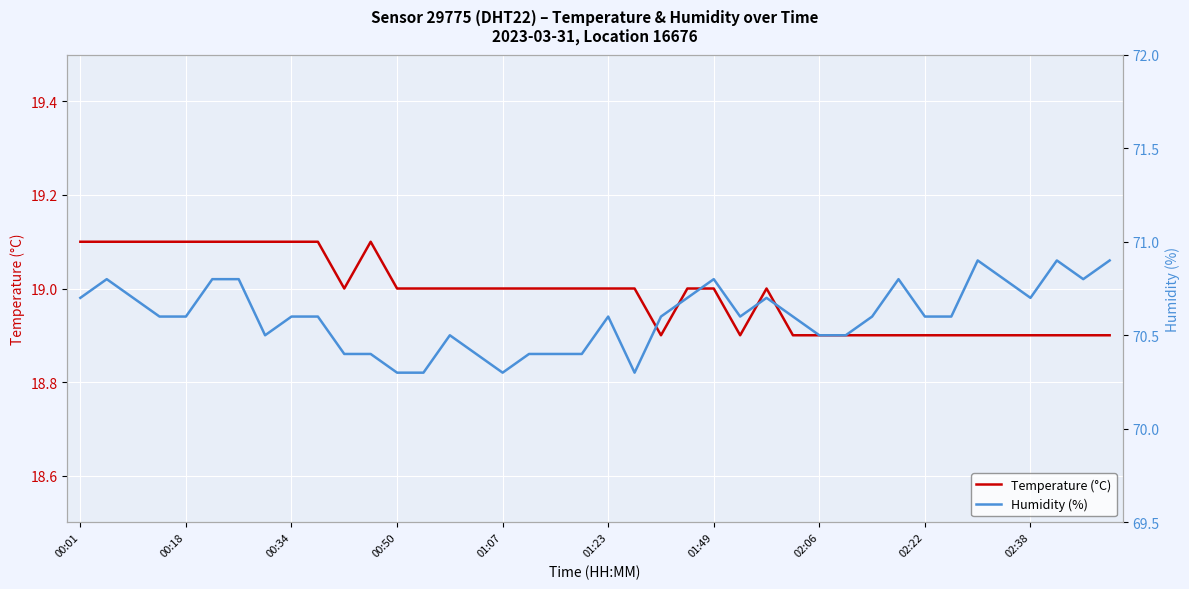

How many distinct data groups are displayed?

2